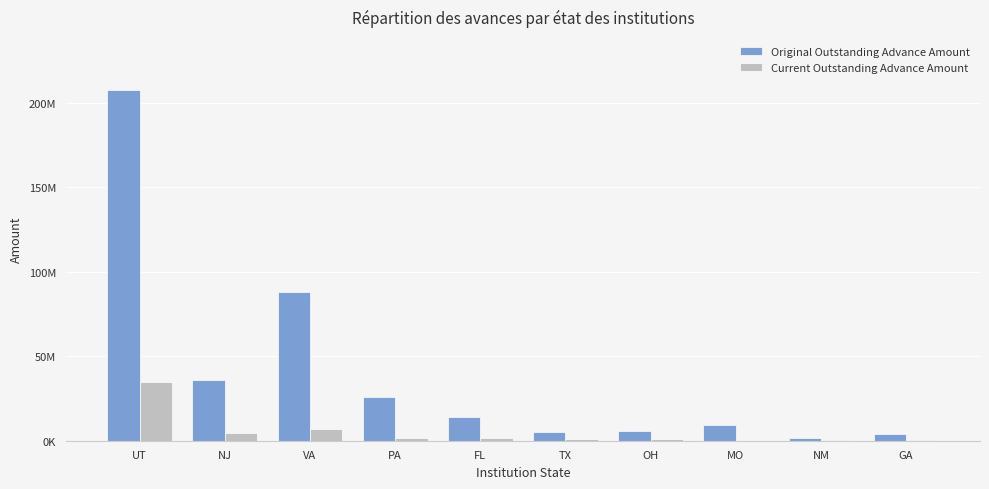

The Current Outstanding Advance Amount series shows 488071.1 at OH. True or false?

False